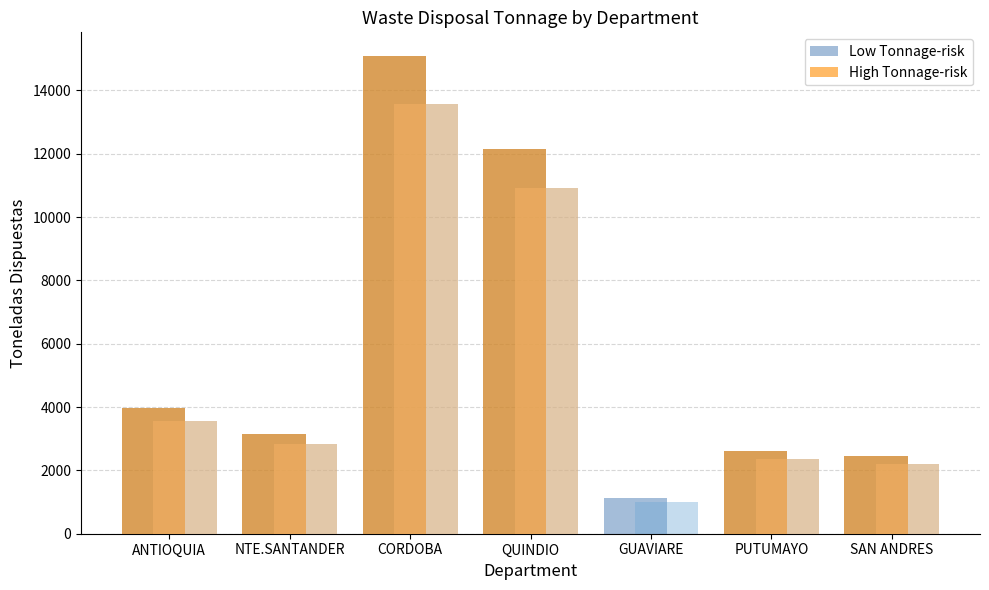

At which category is the sum across all series the highest?

CORDOBA